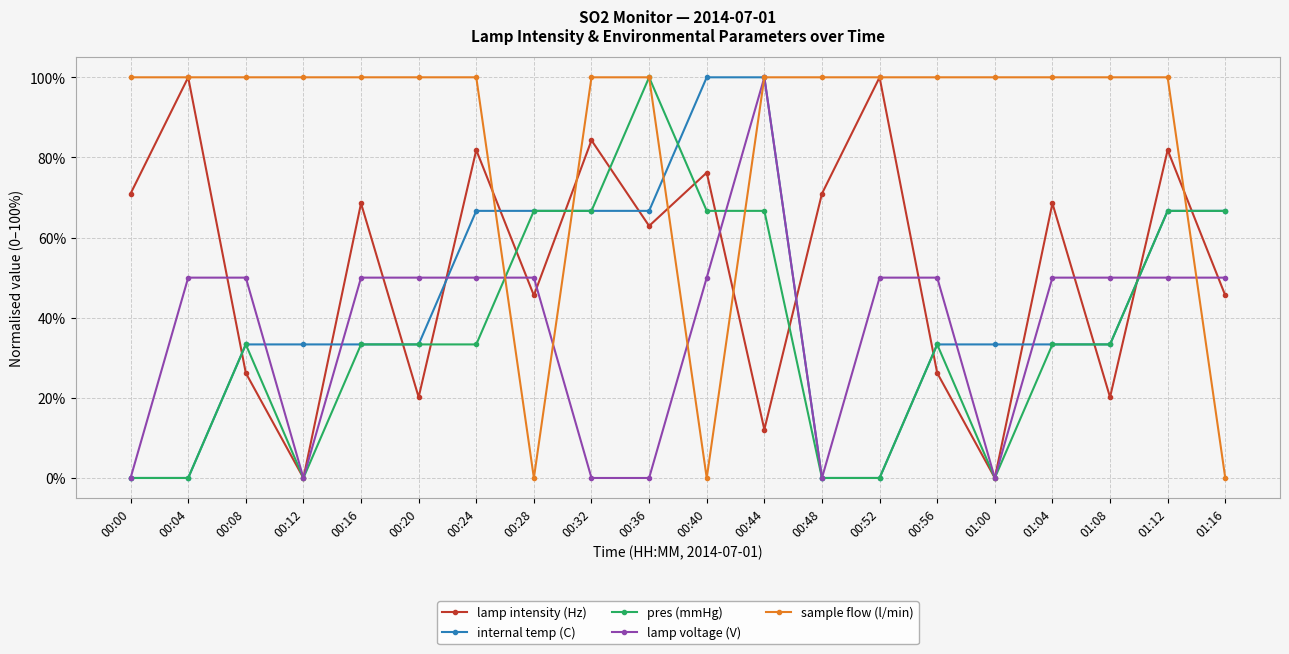

What are all the series names shown in the legend?

lamp intensity (Hz), internal temp (C), pres (mmHg), lamp voltage (V), sample flow (l/min)